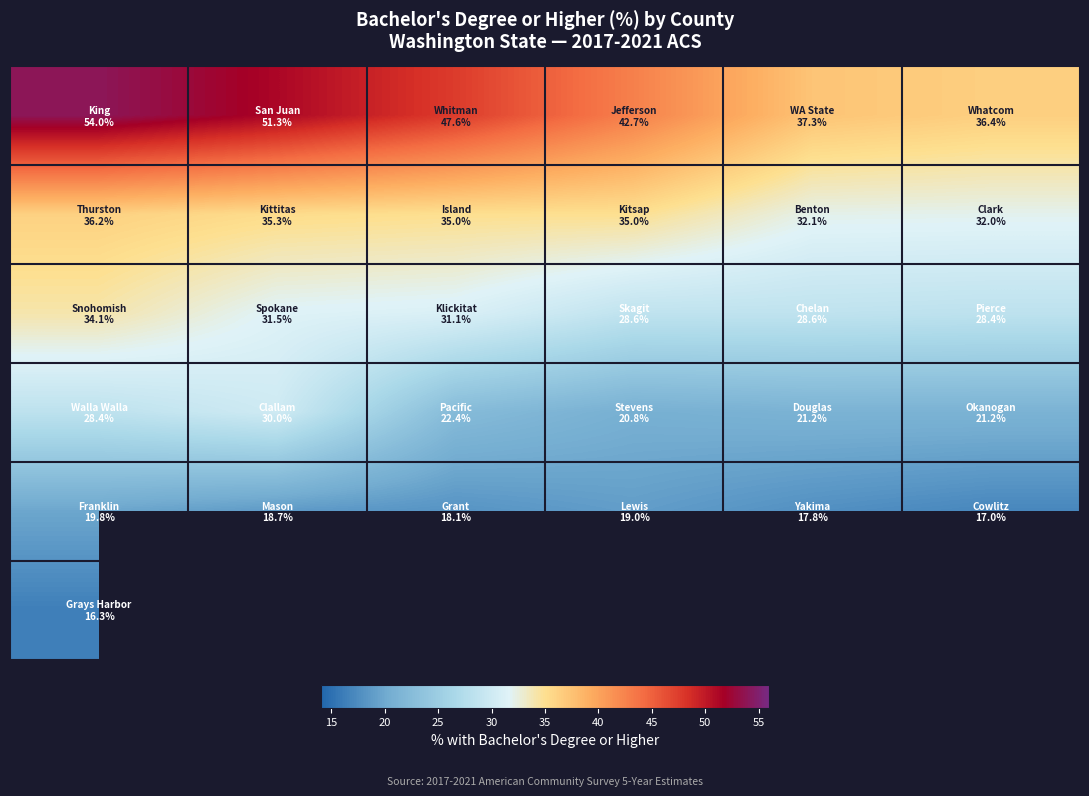

What is the greatest value displayed?

54.0